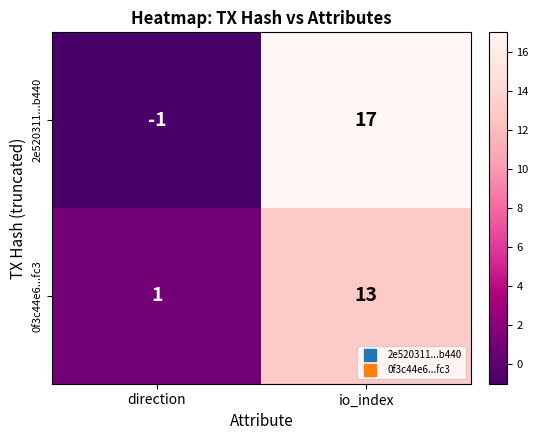

What is the sum of the 2e520311...b440 values at io_index and direction?

16